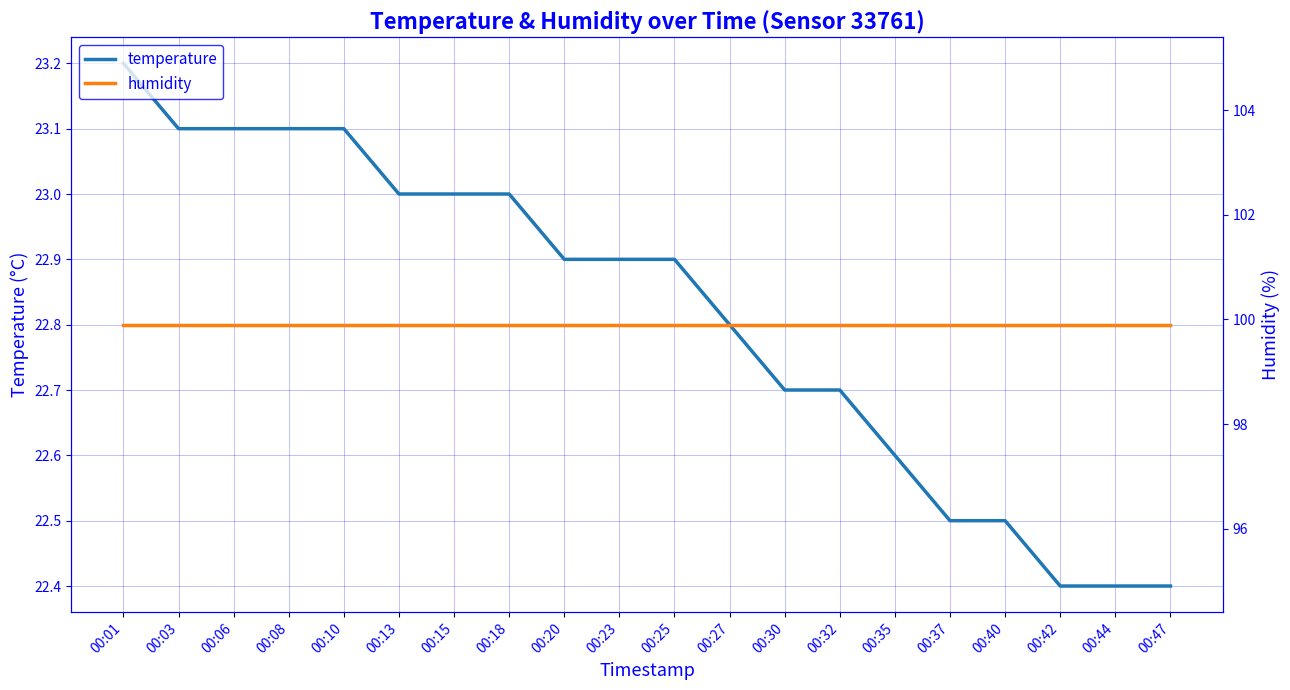

Rank the series by their average value, from lowest to highest.

temperature, humidity